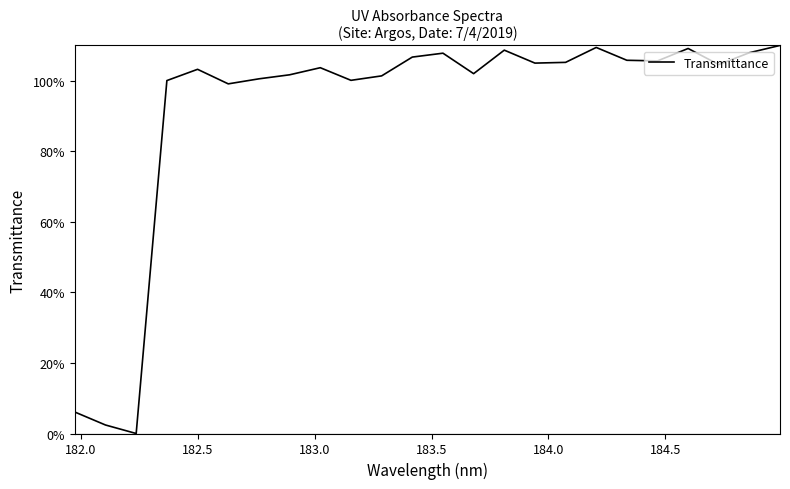

What is the greatest value displayed?

110.0